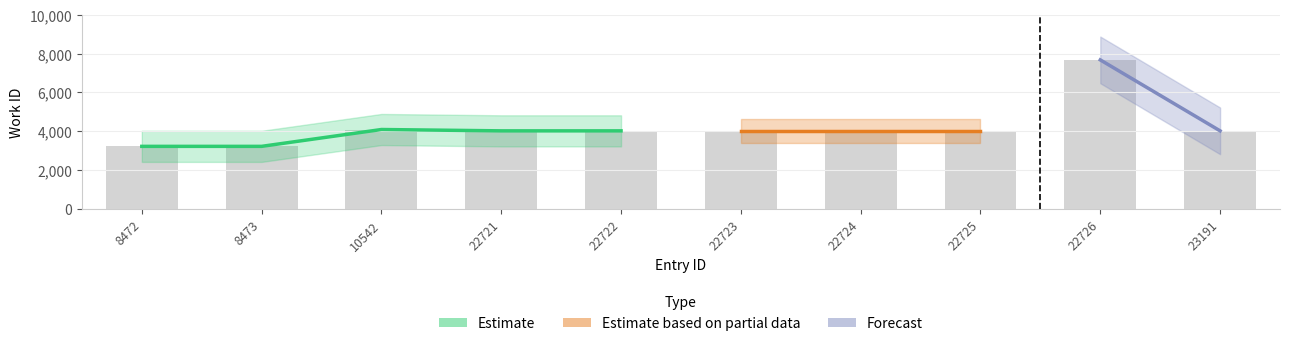

Reading left to right, what are all the values shown in this chart?

3227	3227	4093	4024	4024	4024	4024	4024	7673	4024